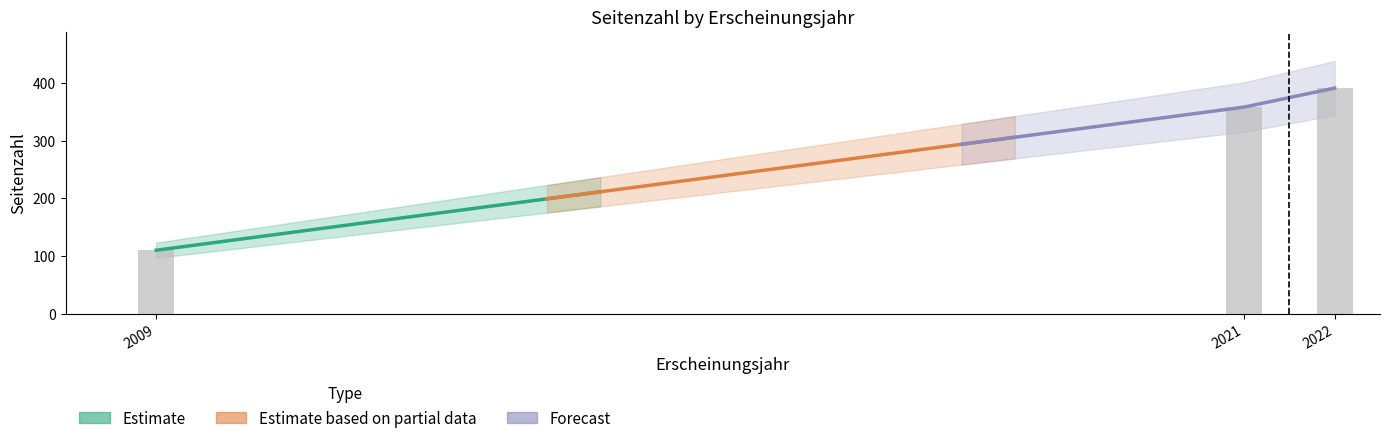

Reading left to right, what are all the values shown in this chart?

110	358	391